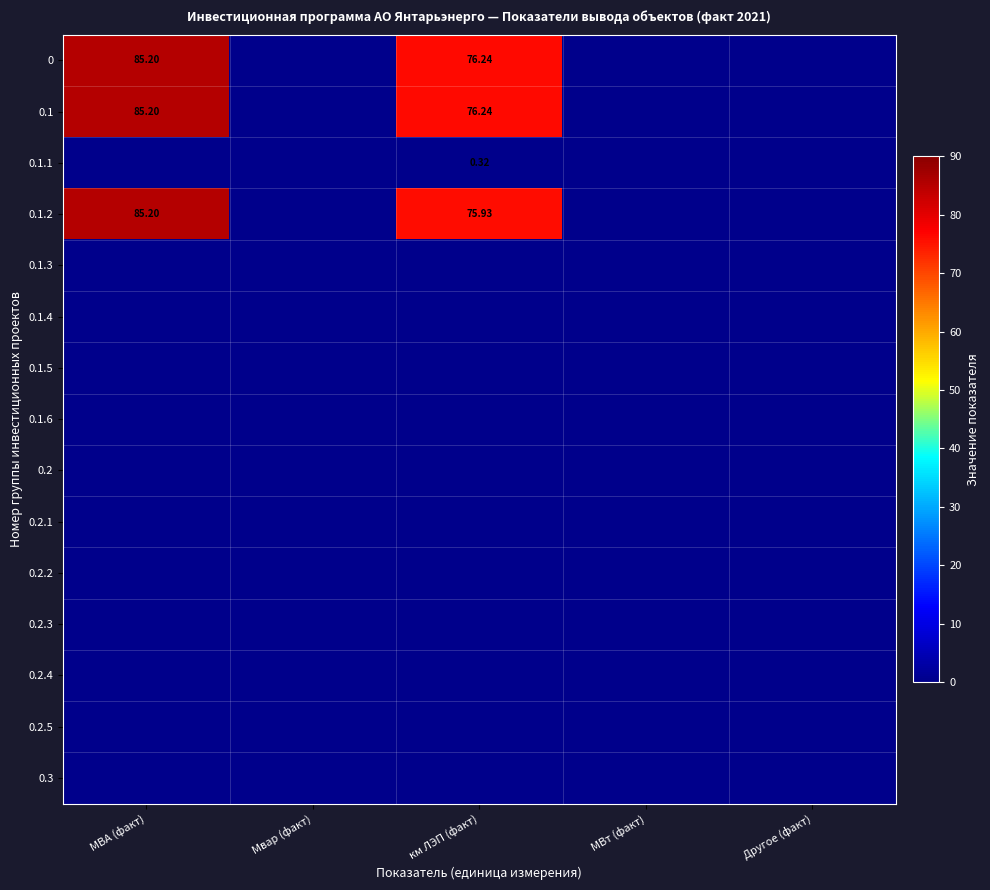

How many values in the 0.1.1 series exceed 0?

1